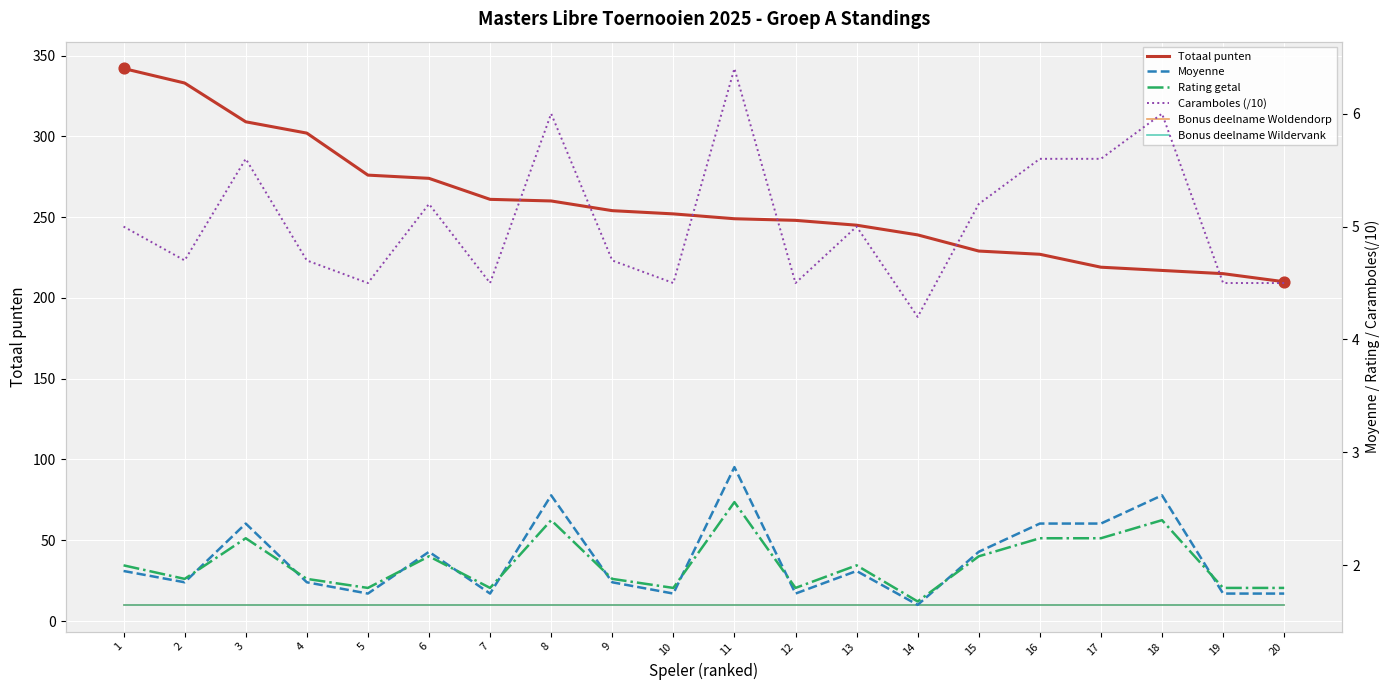

Which series has the largest total across all categories?

Totaal punten